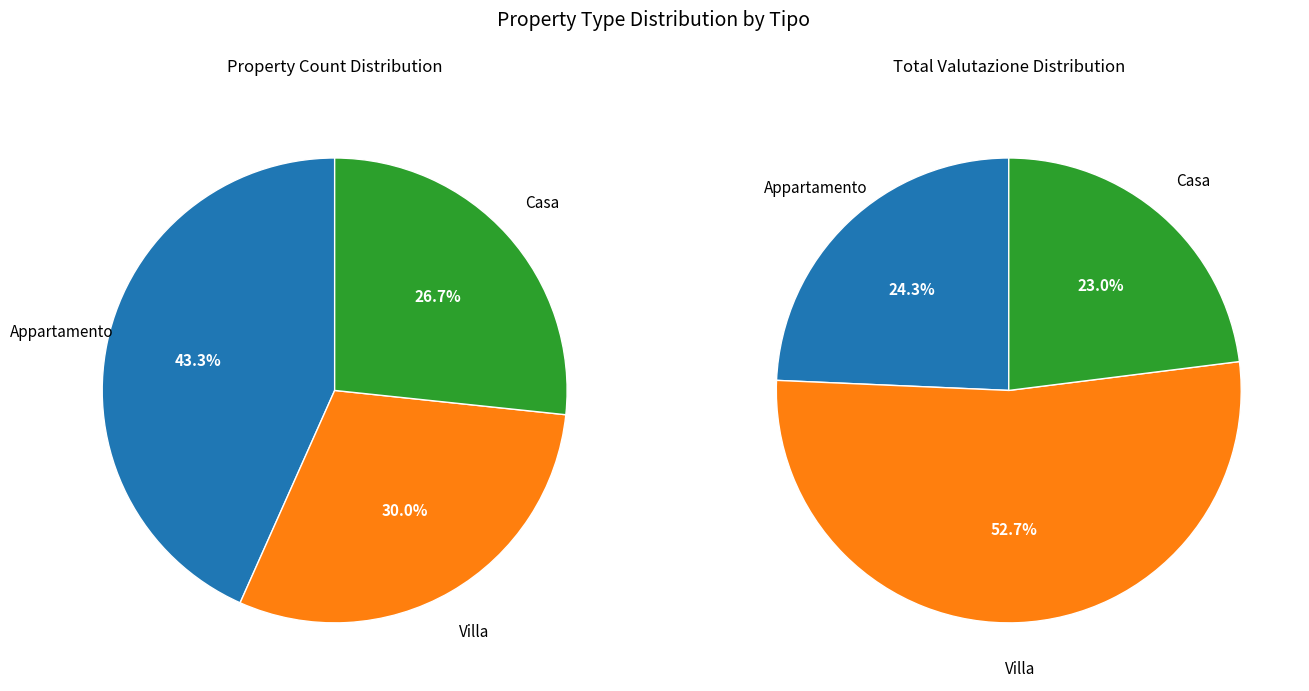

Rank the categories by value from lowest to highest.

Casa, Villa, Appartamento